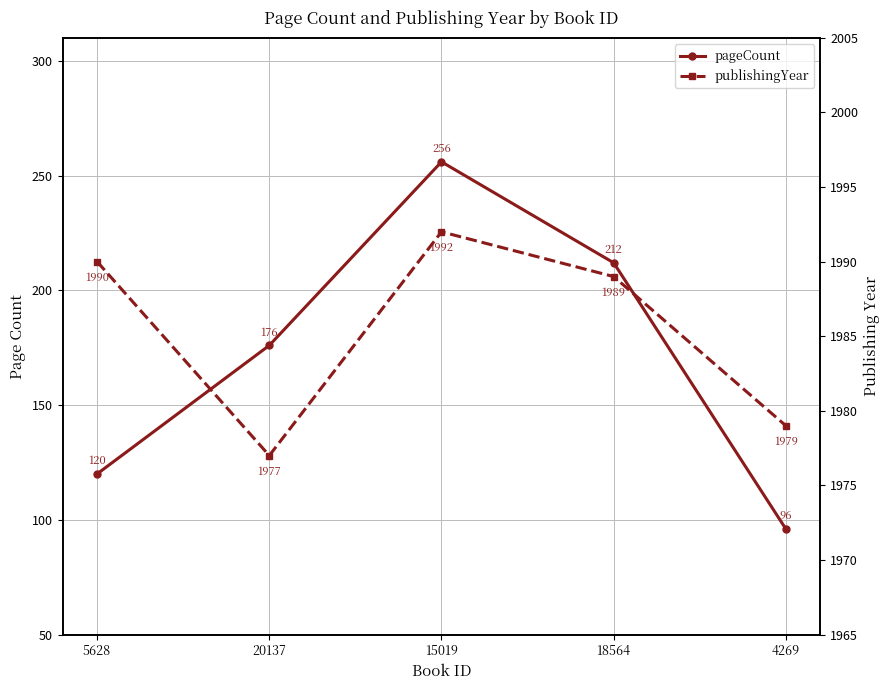

At which category is the sum across all series the highest?

15019